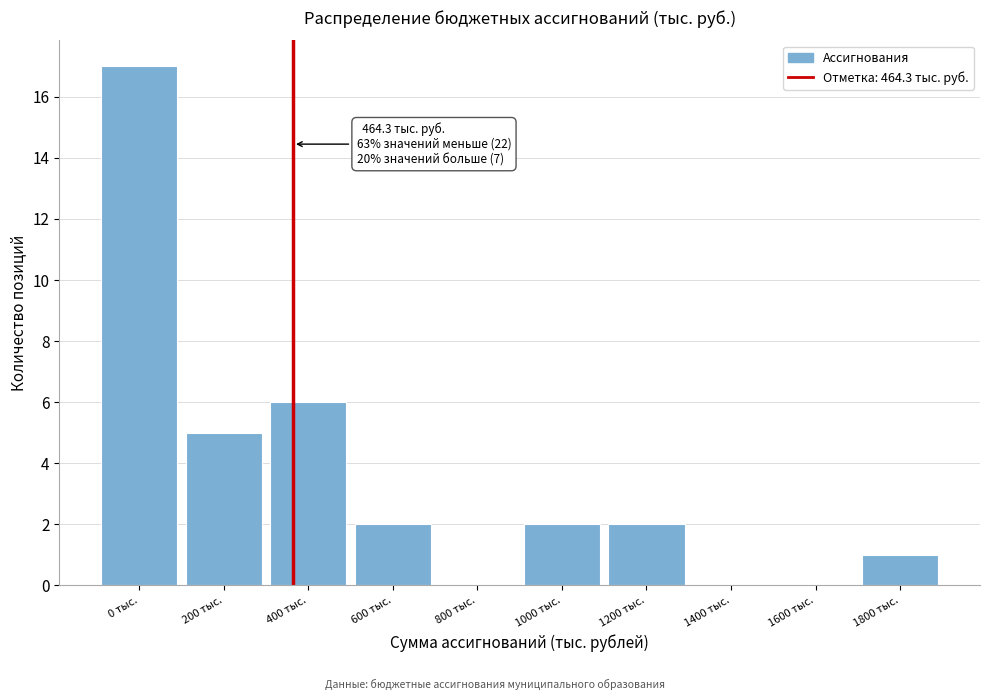

Reading left to right, list all the values displayed in this chart.

0 тыс.=17	200 тыс.=5	400 тыс.=6	600 тыс.=2	800 тыс.=0	1000 тыс.=2	1200 тыс.=2	1400 тыс.=0	1600 тыс.=0	1800 тыс.=1